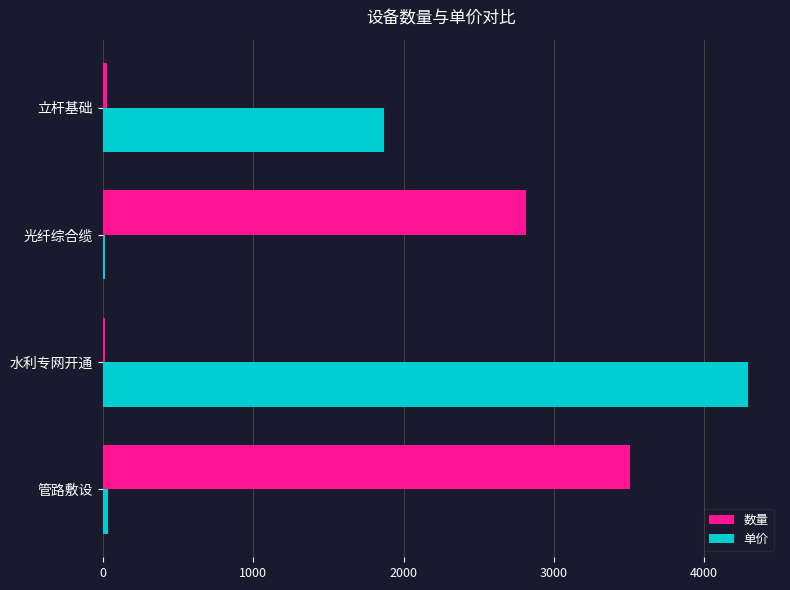

What are all the series names shown in the legend?

数量, 单价